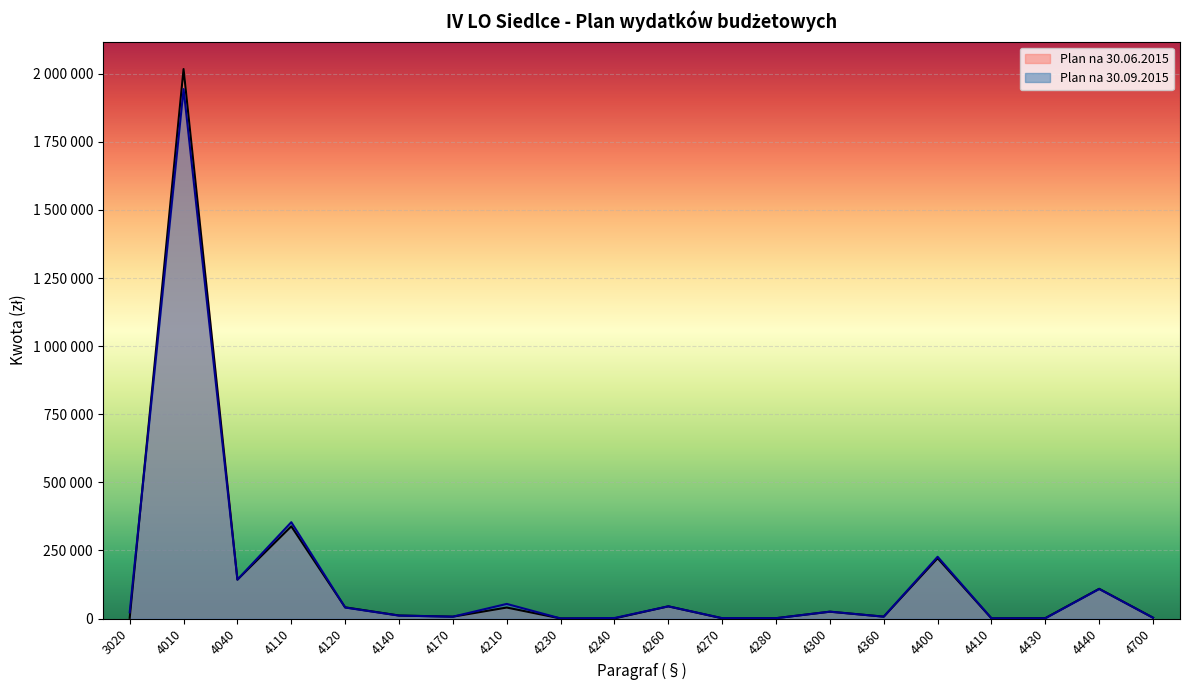

Count the number of categories in the chart.

20